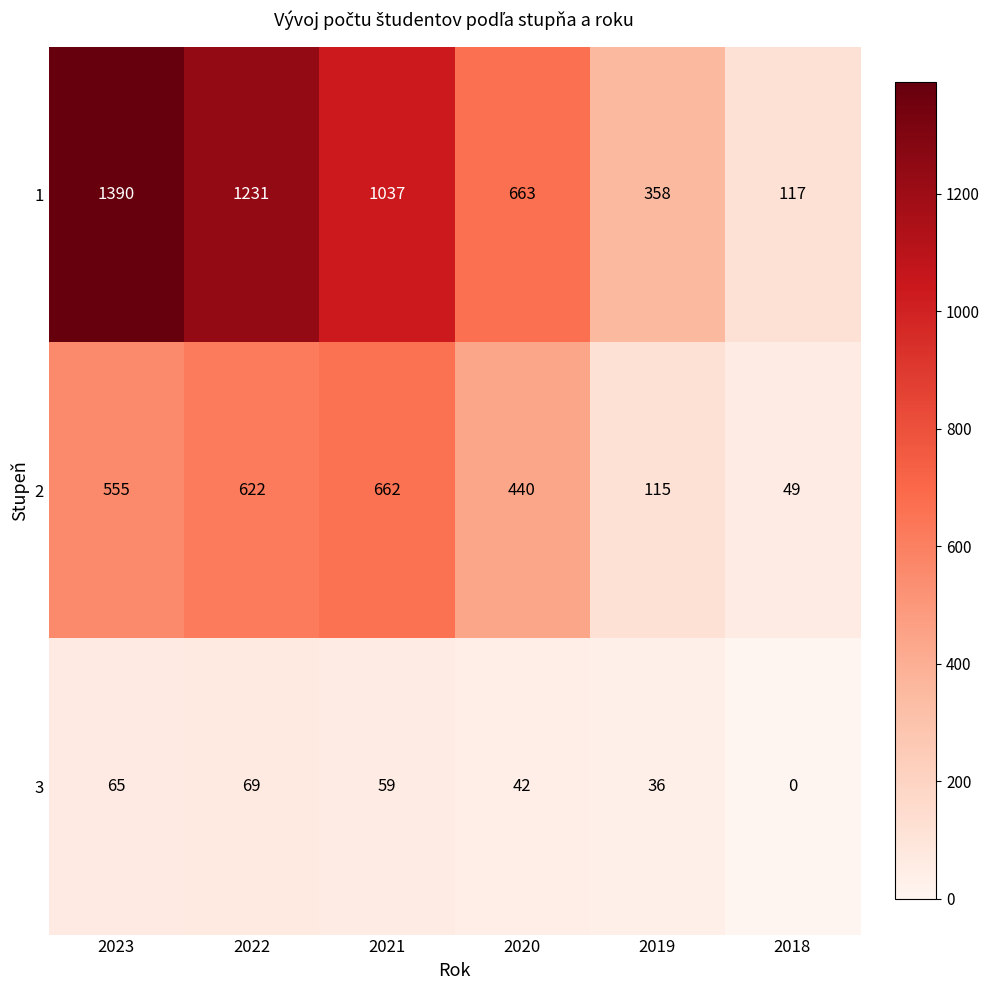

Where is 2 nearest to the value 355?

2020